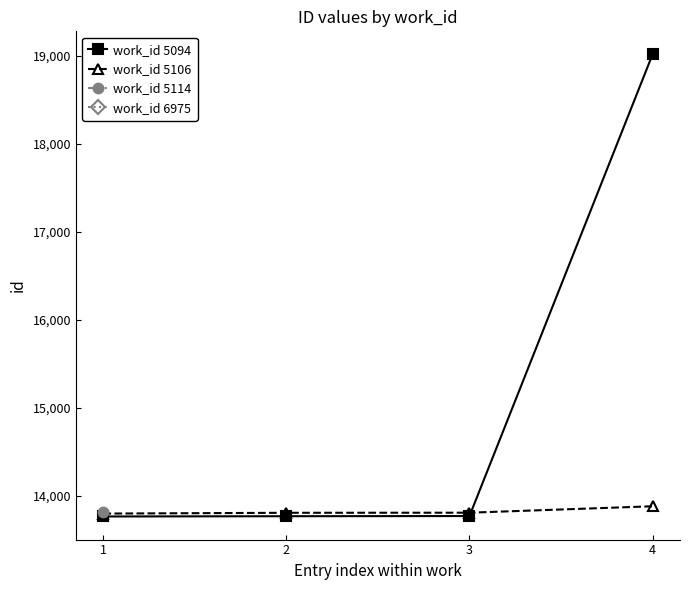

True or false: work_id 5094 has more than 1 interior local peaks.

False